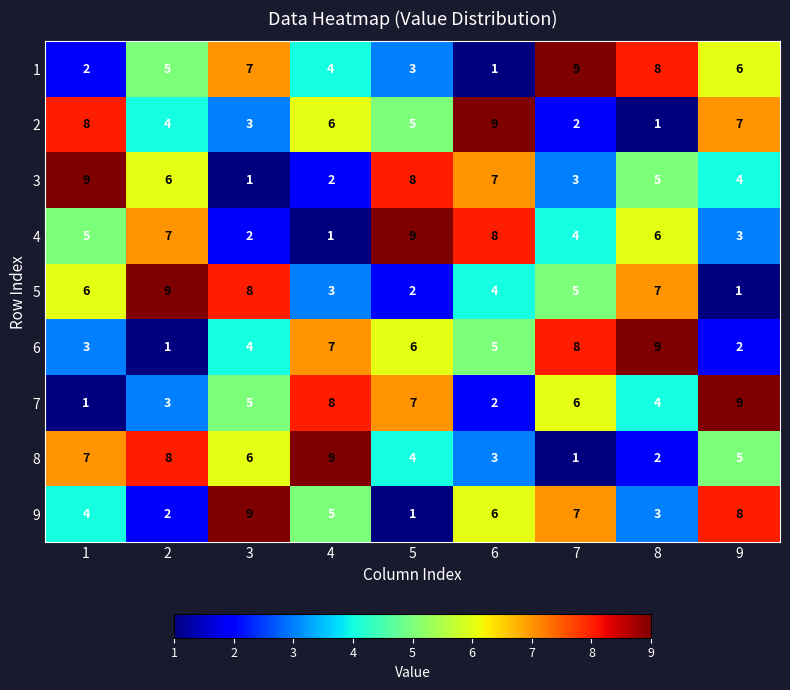

Rank the series at 2 from highest to lowest value.

5, 8, 4, 3, 1, 2, 7, 9, 6